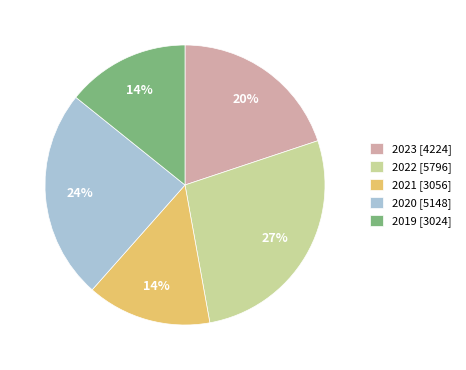

Which category has the biggest portion of the pie?

2022 [5796]